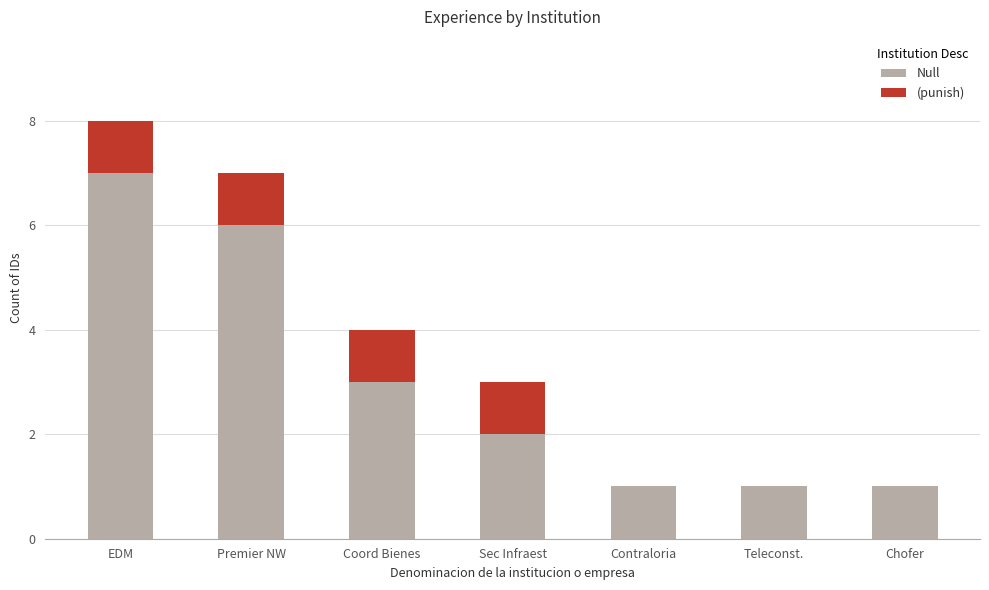

How many distinct data groups are displayed?

2